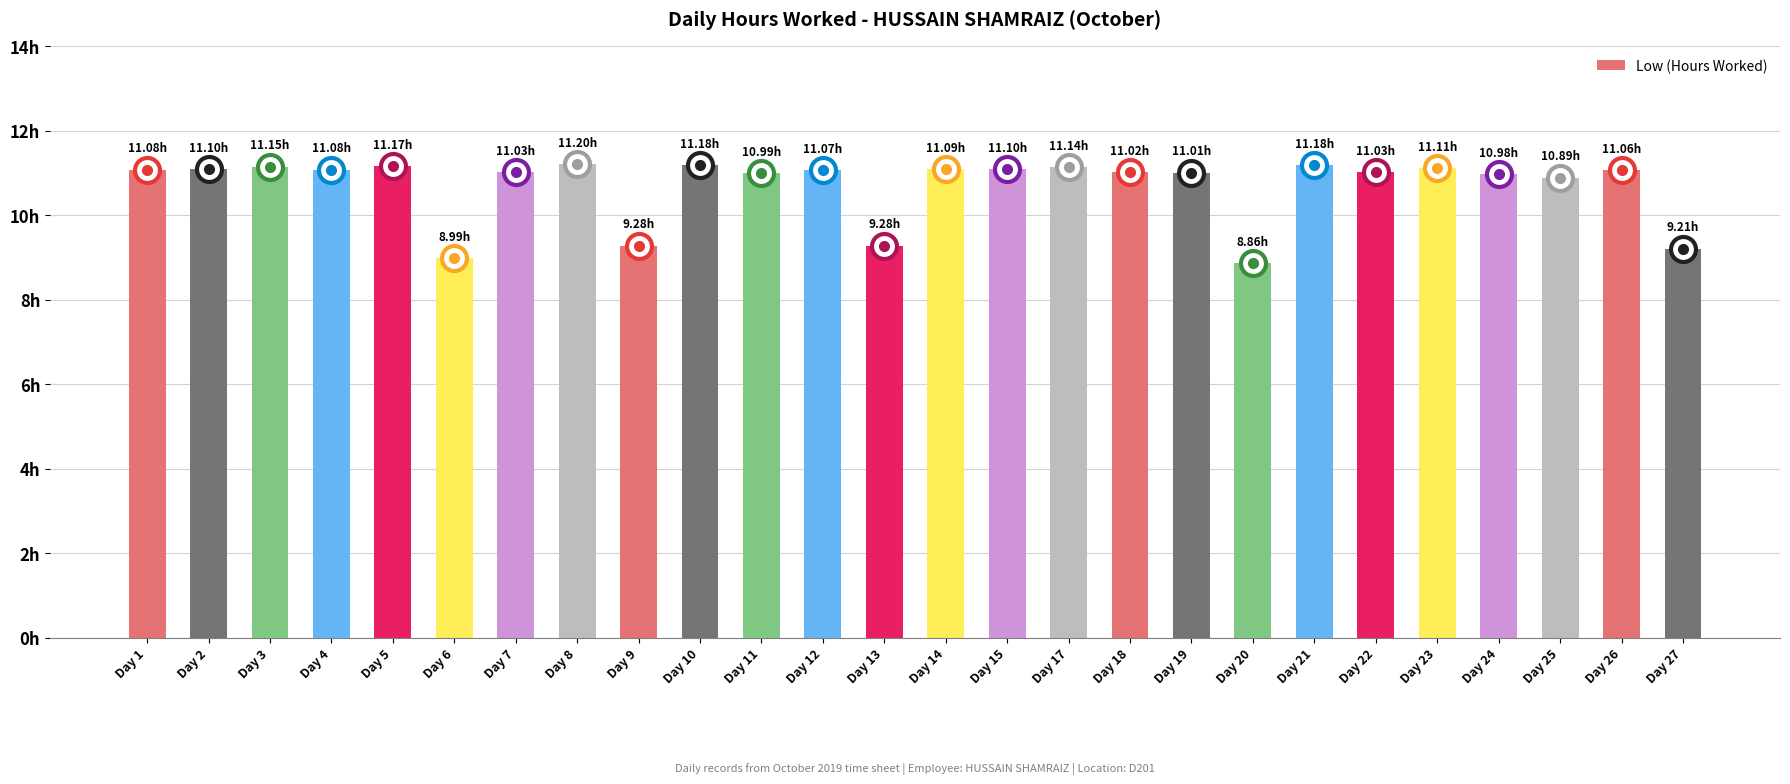

List the labels in order of value, largest first.

Day 8, Day 10, Day 21, Day 5, Day 3, Day 17, Day 23, Day 2, Day 15, Day 14, Day 1, Day 4, Day 12, Day 26, Day 7, Day 22, Day 18, Day 19, Day 11, Day 24, Day 25, Day 9, Day 13, Day 27, Day 6, Day 20